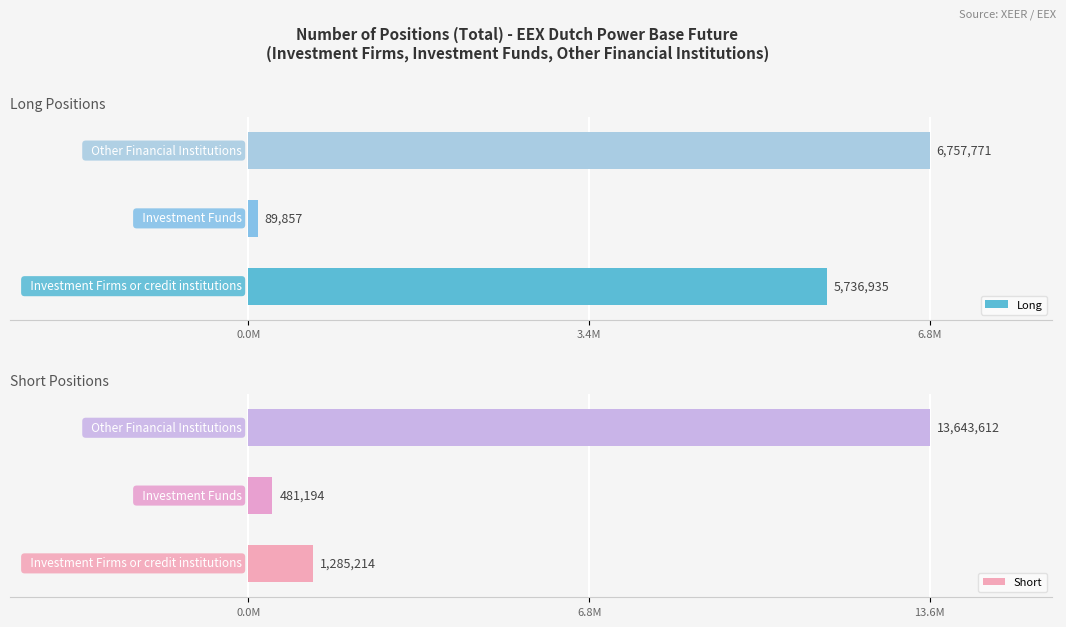

Which series has the widest spread of values?

Short